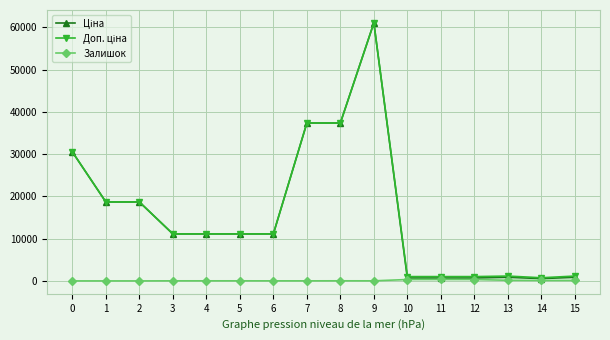

Is it true that Залишок equals 12.0 at 7?

True